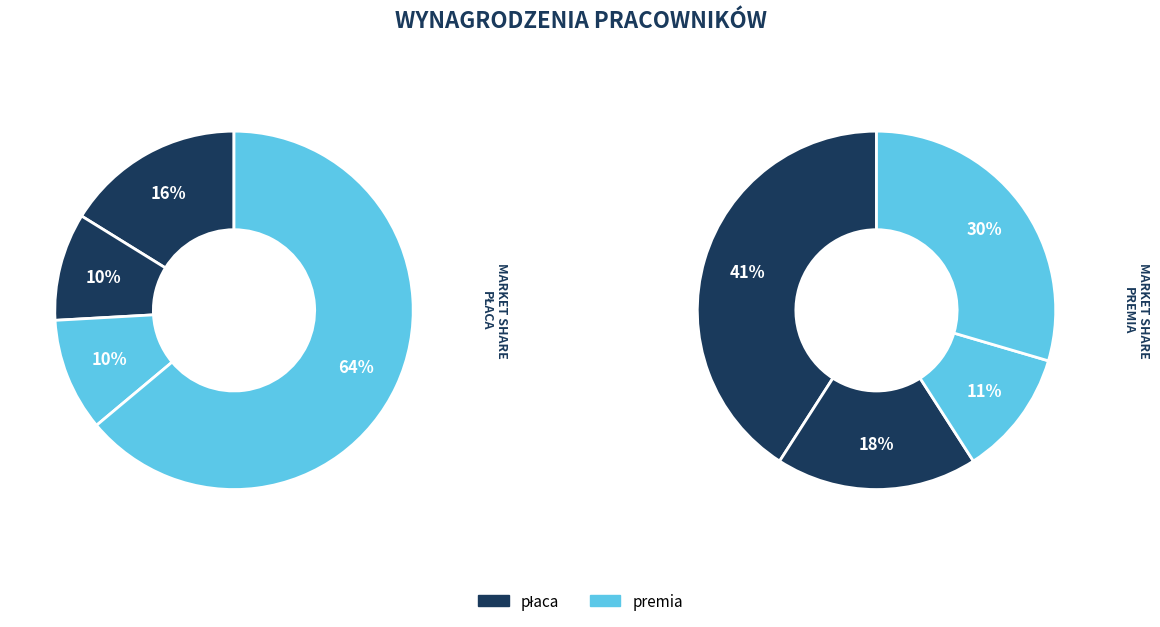

Rank the series by their average value, from lowest to highest.

premia, płaca